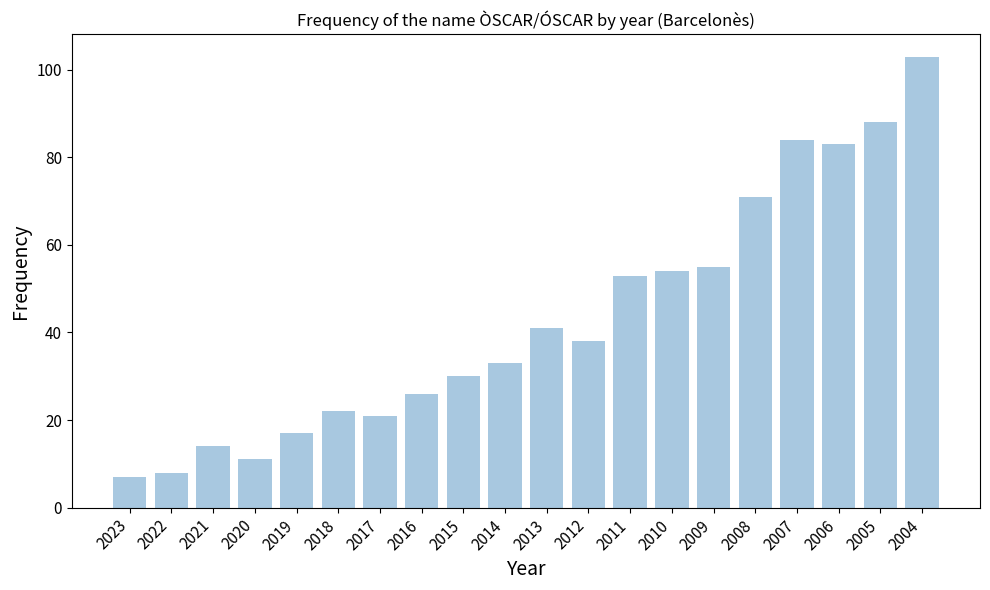

Does the chart contain stacked bars?

No